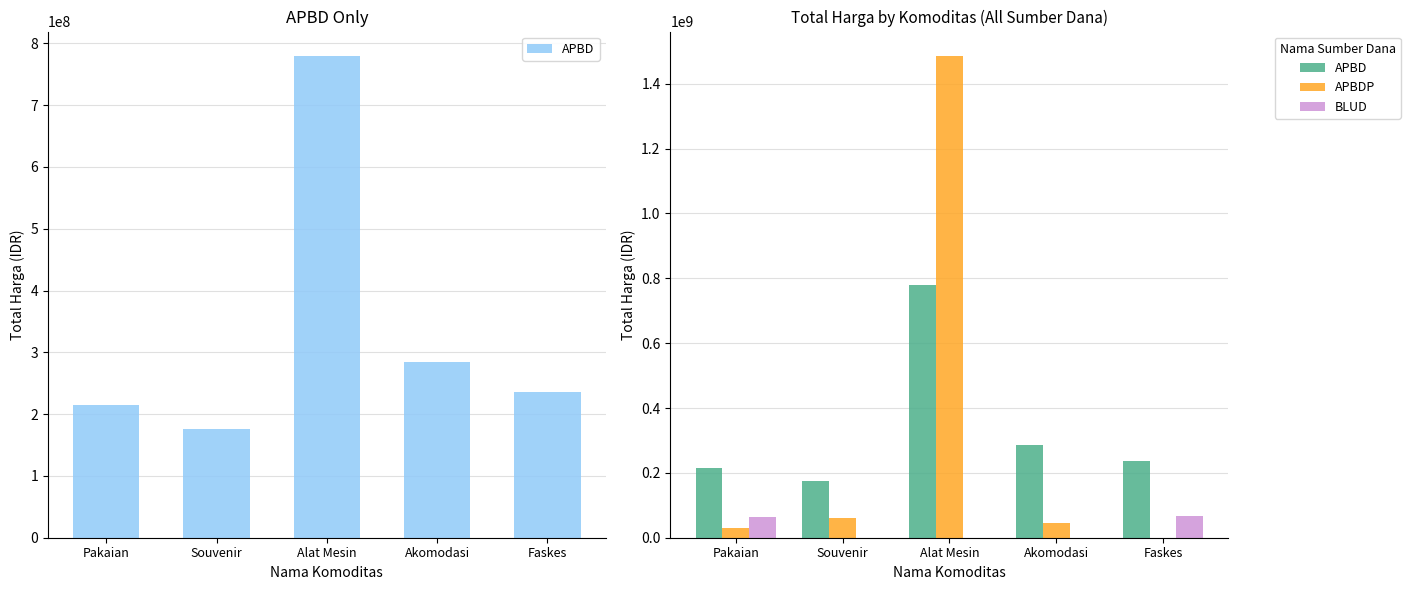

Which category has the lowest value in the BLUD series?

Souvenir